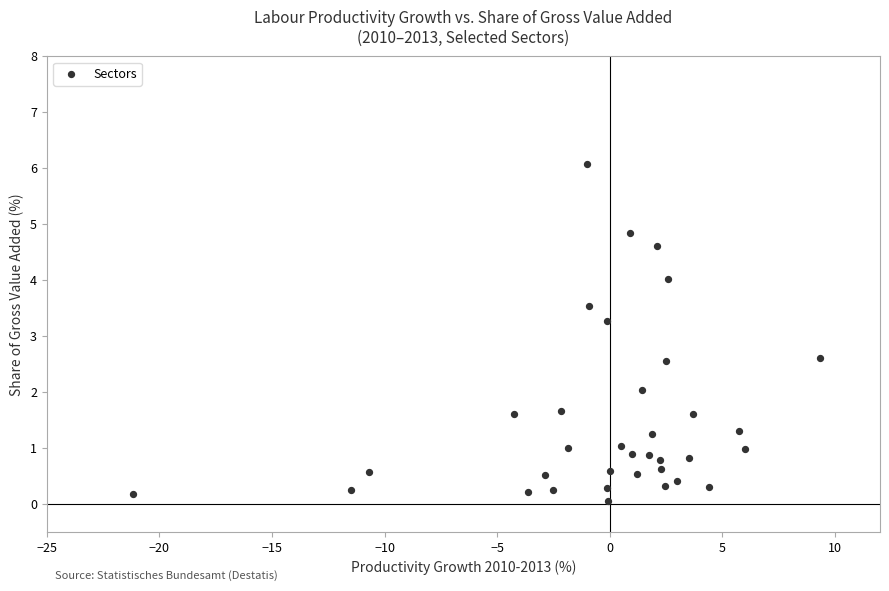

What Y value in the scatter plot is closest to 3?

3.3